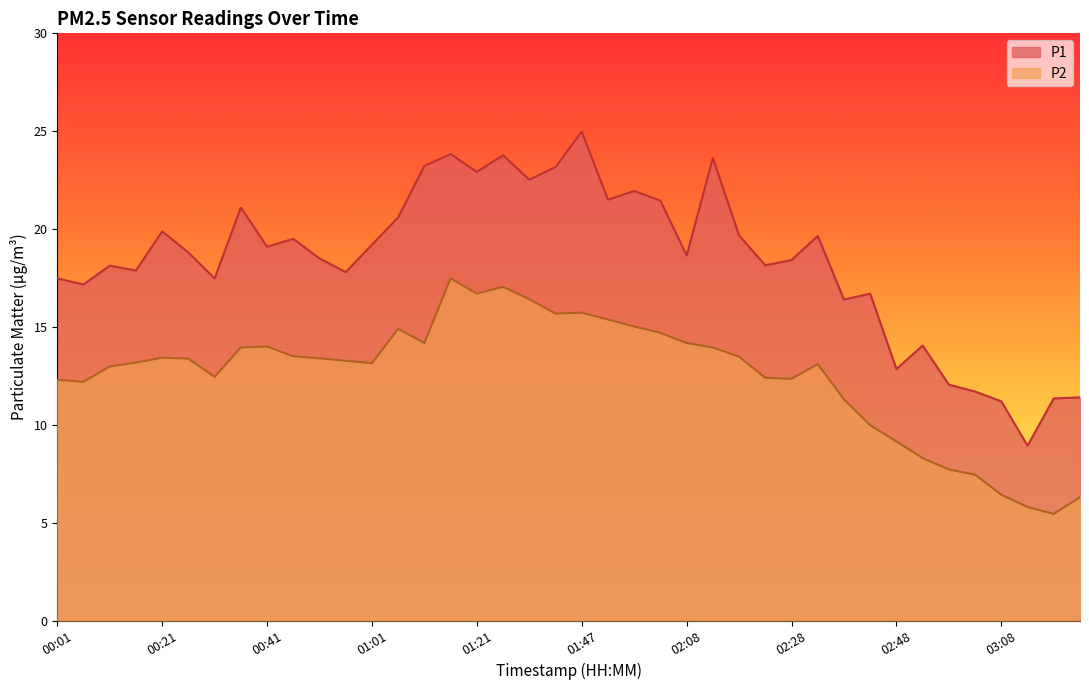

What position from the right is 00:01?

40